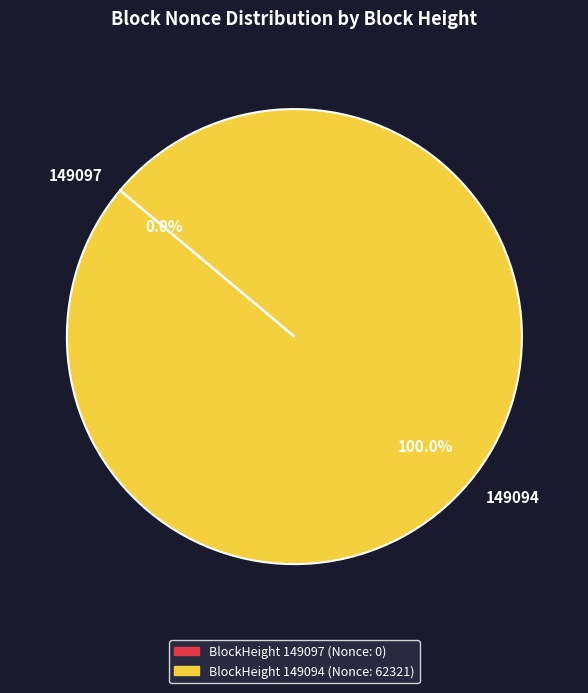

To the nearest percent, what is the combined percentage of 149097 and 149094?

100%